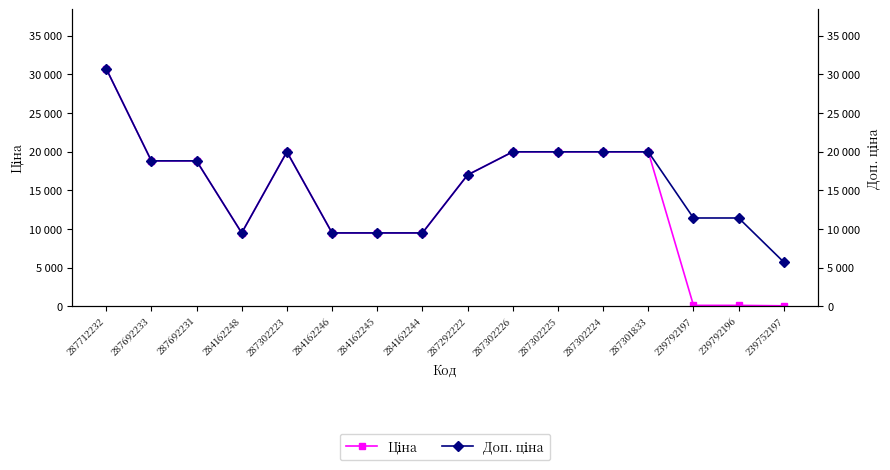

Reading left to right, extract all data points from this chart.

Ціна: 287712232=30717.1	287692233=18796.8	287692231=18796.8	284162248=9480.1	287302223=19964.2	284162246=9480.1	284162245=9480.1	284162244=9480.1	287292222=16976.3	287302226=19964.2	287302225=19964.2	287302224=19964.2	287301833=19964.2	239792197=114.1	239792196=114.1	239752197=57.0
Доп. ціна: 287712232=30717.1	287692233=18796.8	287692231=18796.8	284162248=9480.1	287302223=19964.2	284162246=9480.1	284162245=9480.1	284162244=9480.1	287292222=16976.3	287302226=19964.2	287302225=19964.2	287302224=19964.2	287301833=19964.2	239792197=11410.0	239792196=11410.0	239752197=5705.0